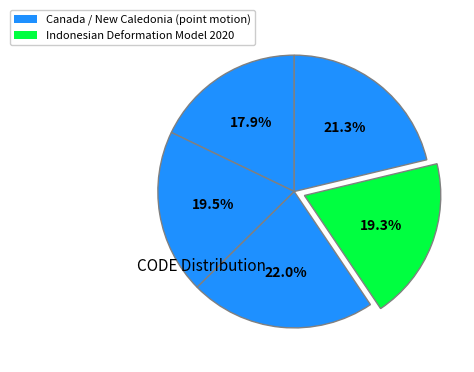

How many slices are in this pie chart?

5